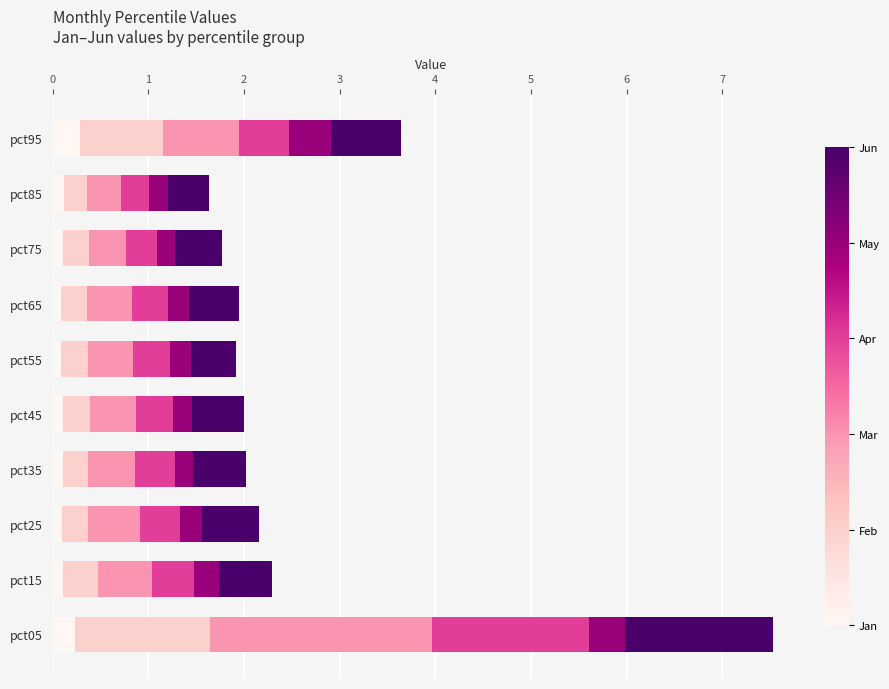

At which category is the sum across all series the highest?

pct05